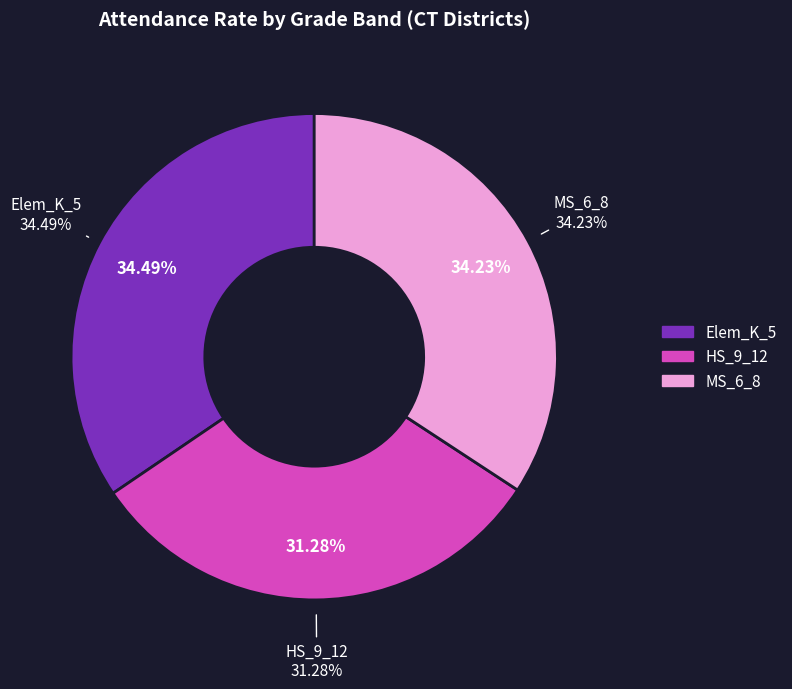

How many slices are in this pie chart?

3